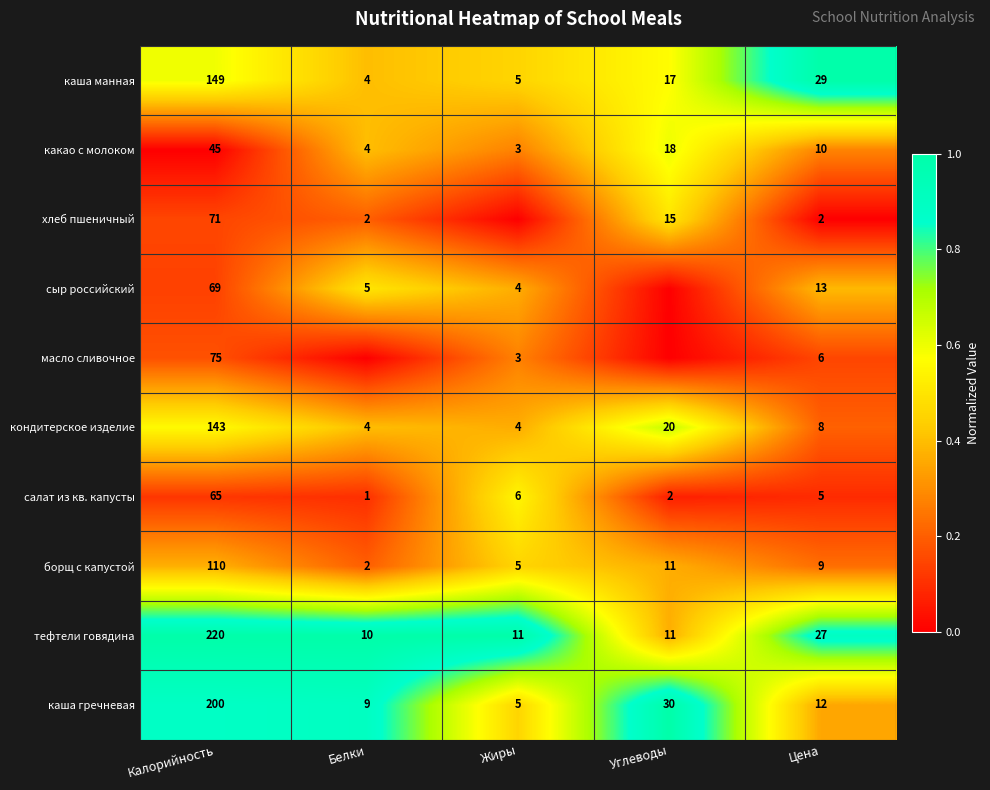

What is the difference between the каша гречневая values at Белки and Цена?

3